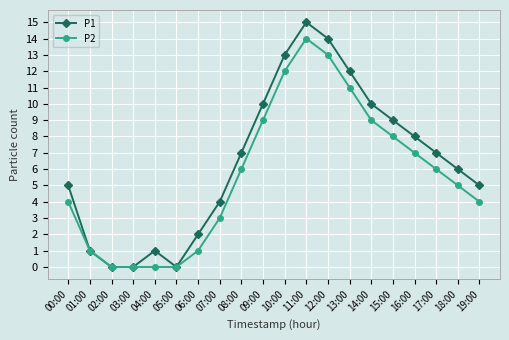

The P1 series shows 3 at 12:00. True or false?

False